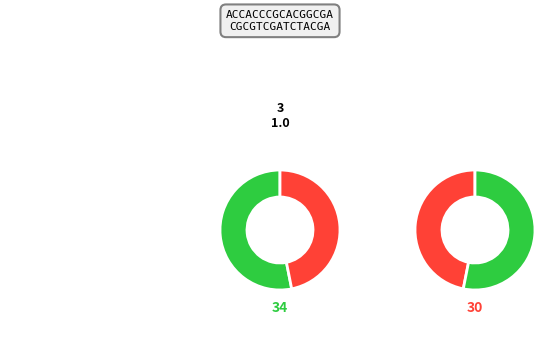

Is 29 the majority of the pie?

No